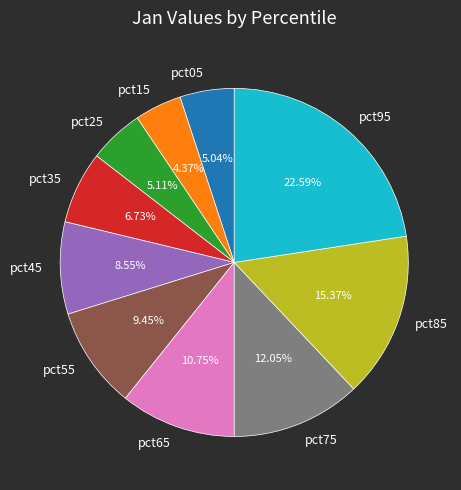

Which has a higher value, pct35 or pct05?

pct35